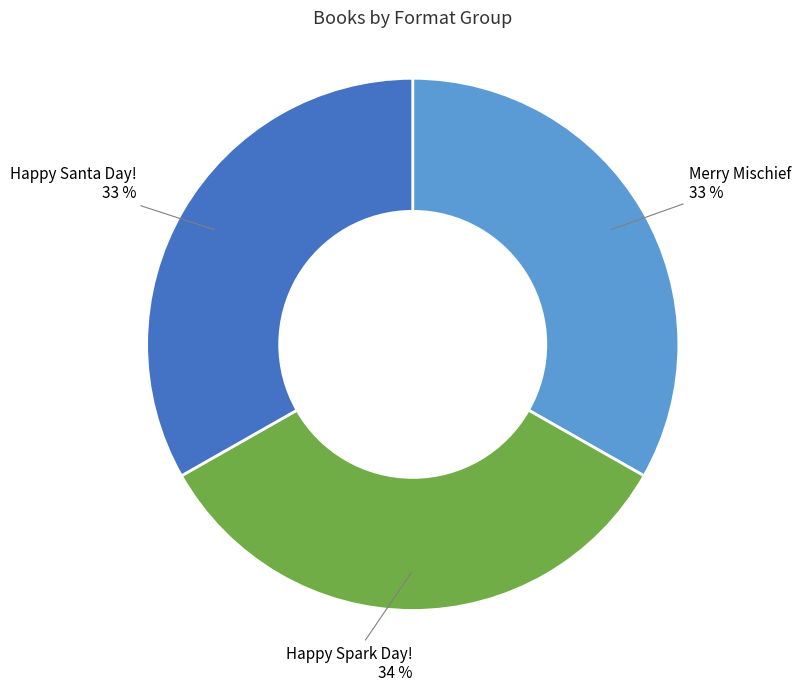

Does any single category account for the majority?

No